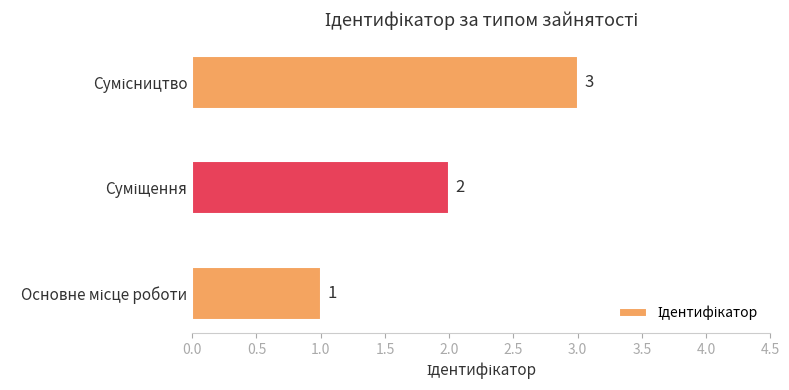

What is the greatest value displayed?

3